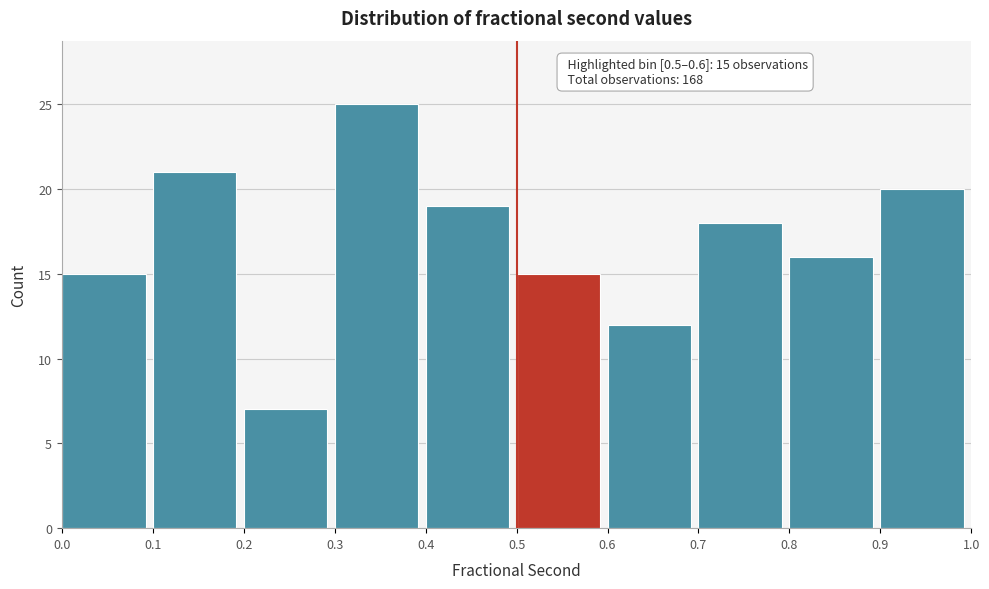

Which range on the x-axis has the tallest bar?

0.3 to 0.4